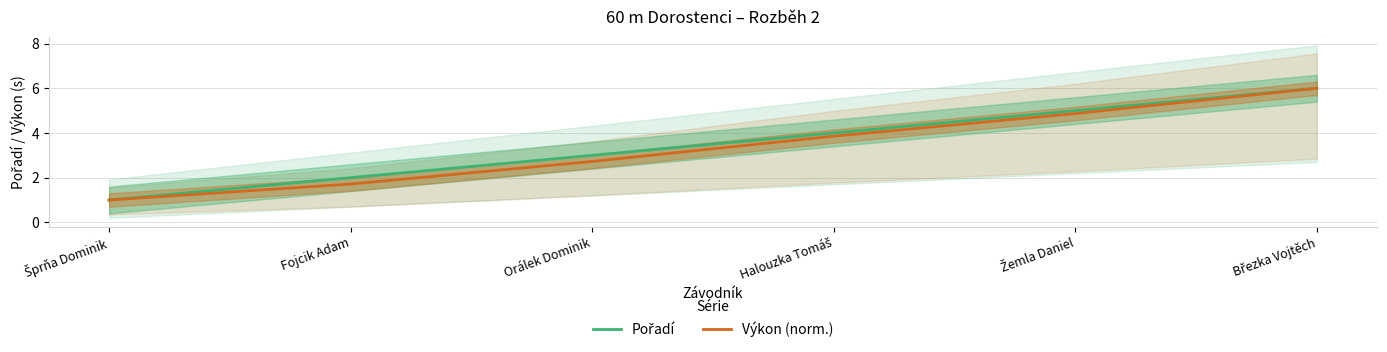

Which series has the widest spread of values?

Pořadí